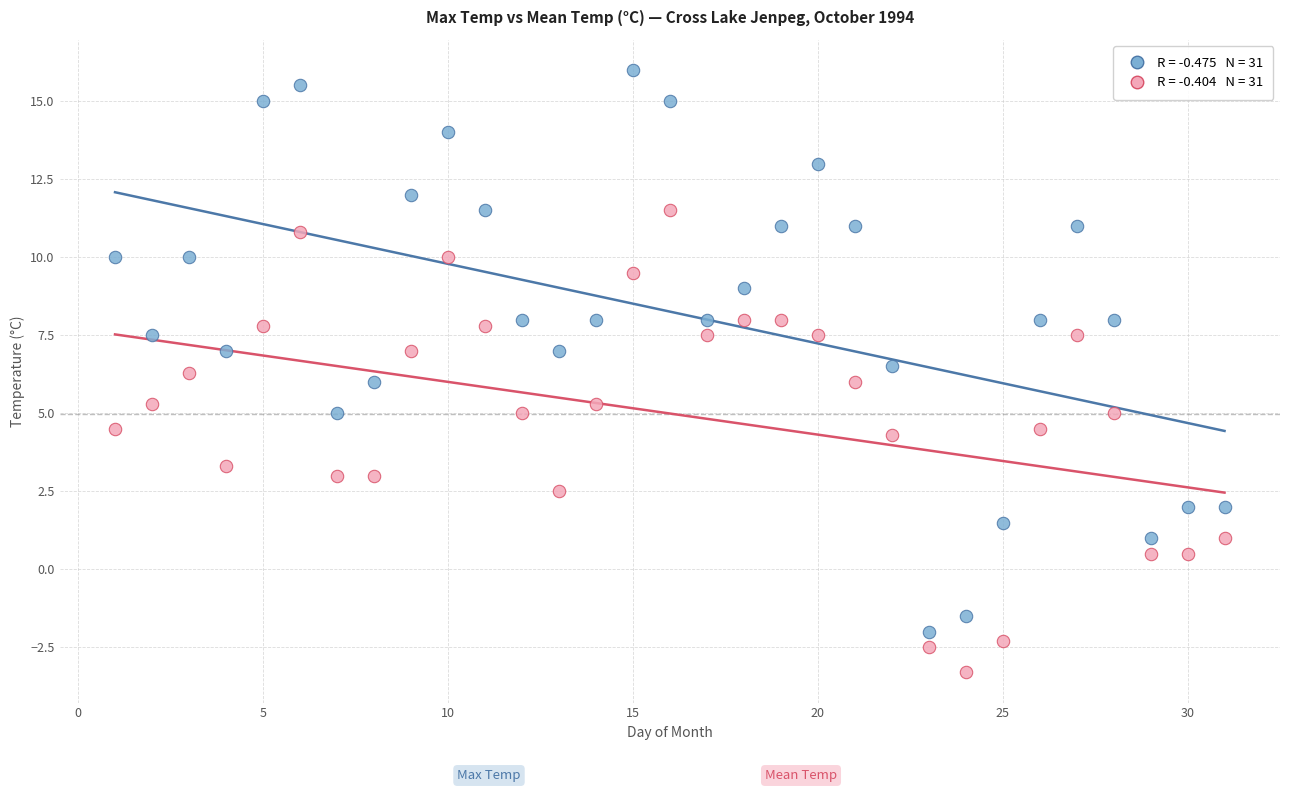

Across all data points, what is the range of X values (max minus min)?

30.0